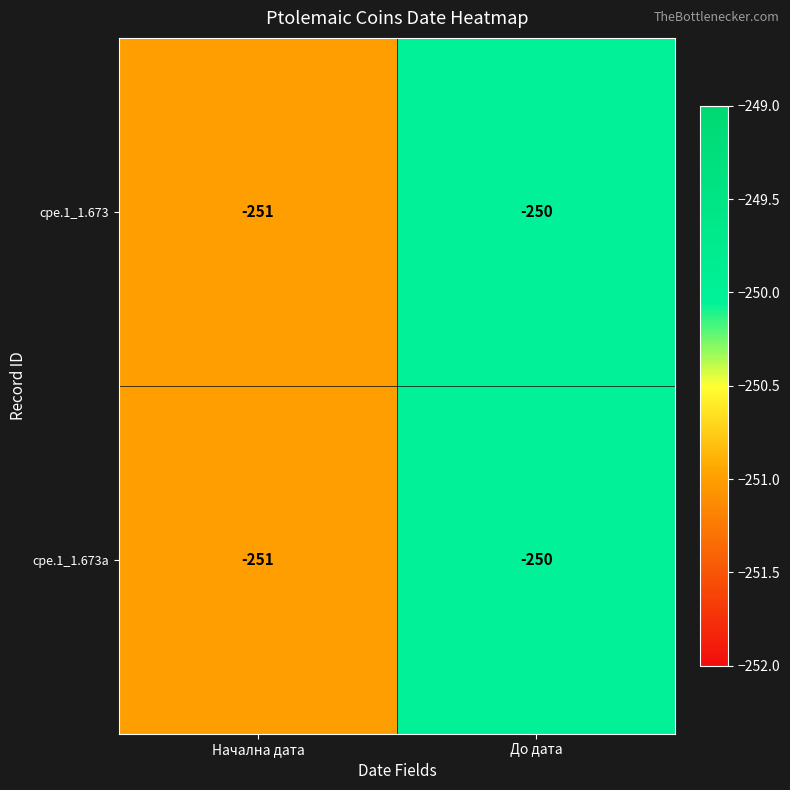

What is the average value of the cpe.1_1.673a series?

-250